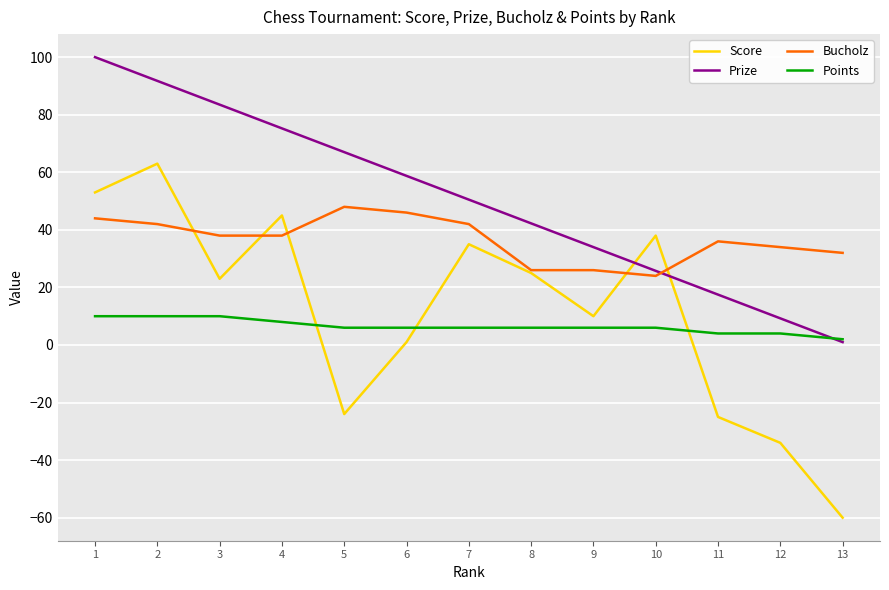

Does the chart have visible grid lines?

Yes